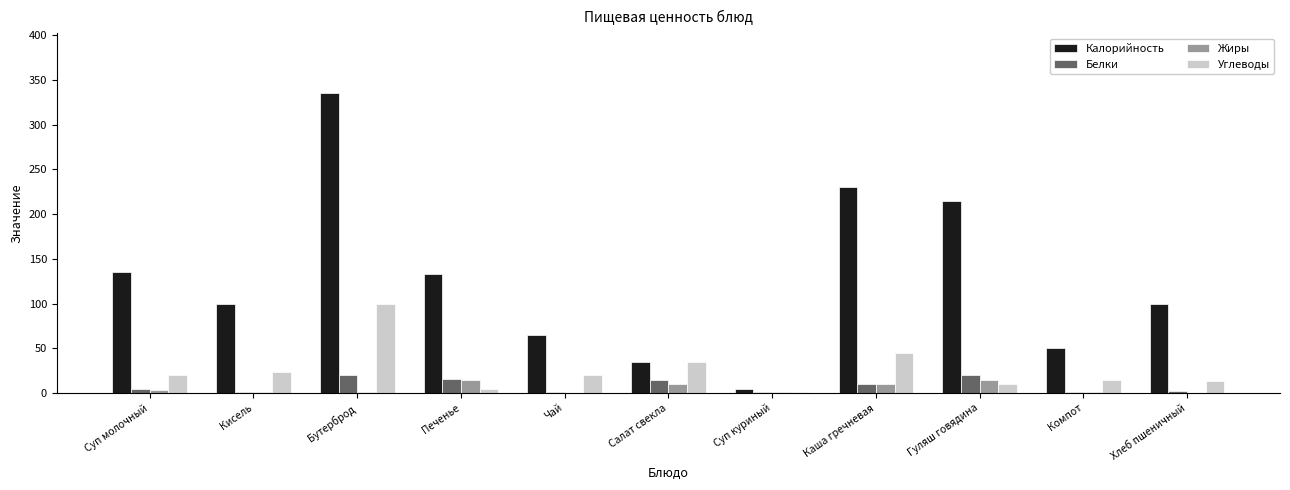

What is the sum of all Калорийность values?

1403